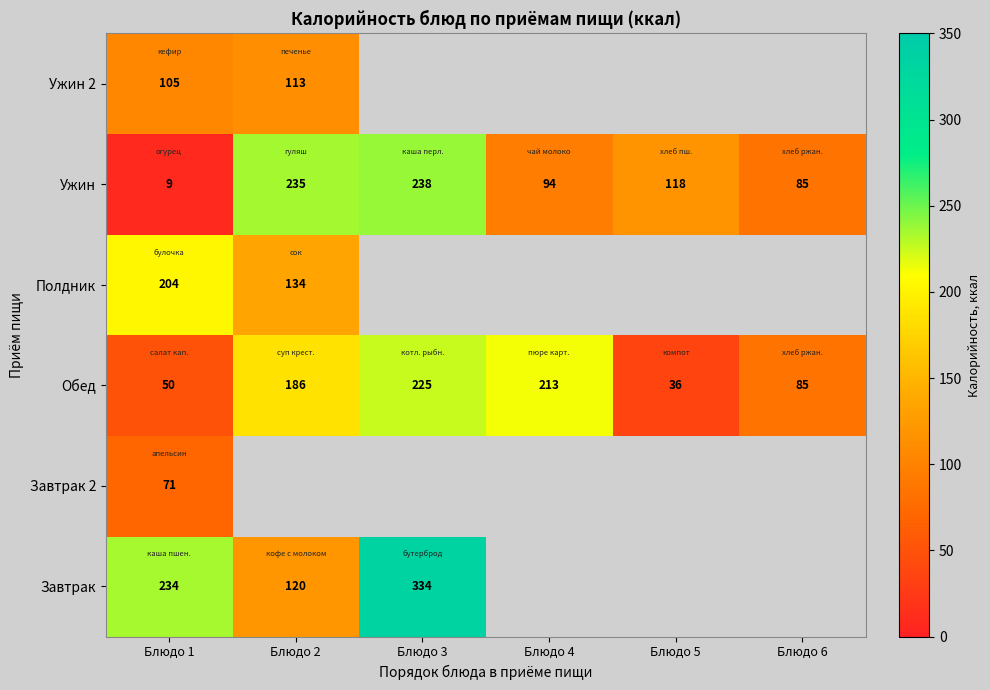

At which category is the sum across all series the highest?

Блюдо 1